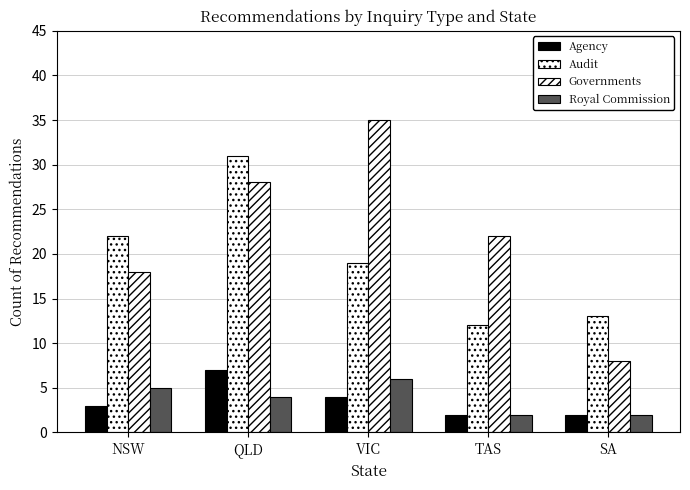

How many groups of bars are there?

5